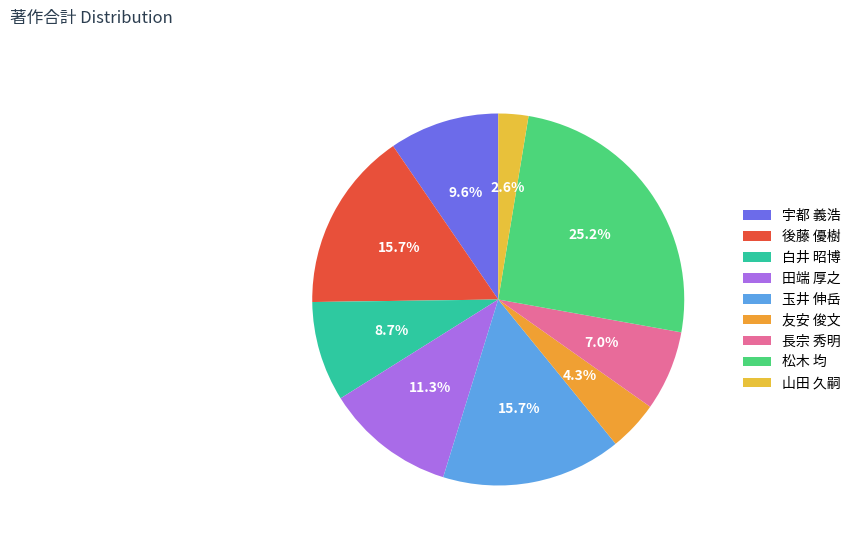

Approximately how many times larger is the value at 玉井 伸岳 compared to 後藤 優樹?

1.0